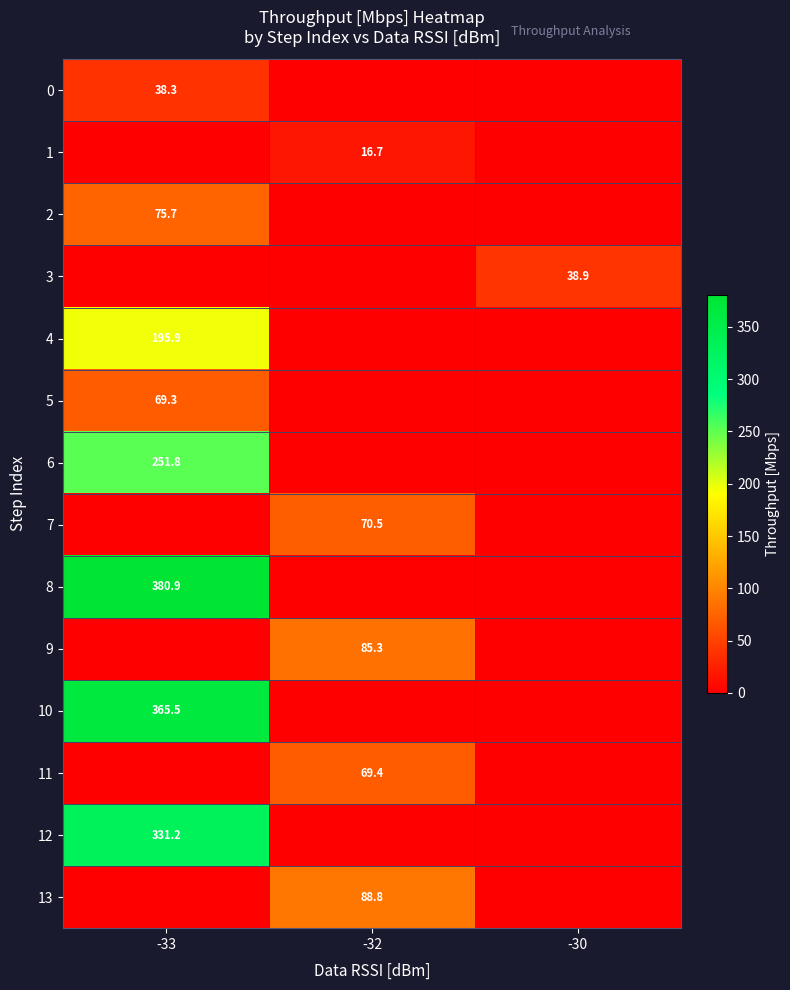

Count the number of categories in the chart.

3